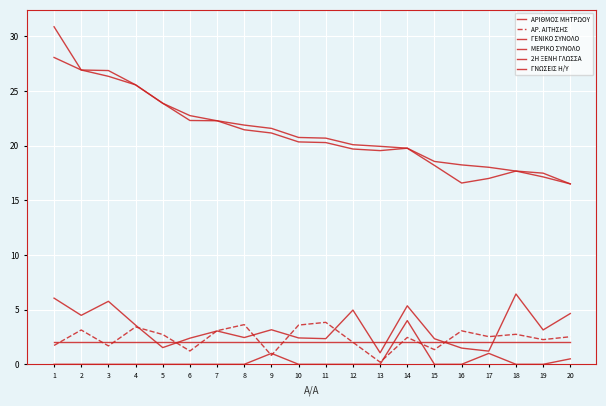

Reading right to left, list all the values displayed in this chart.

ΑΡΙΘΜΟΣ ΜΗΤΡΩΟΥ: 20=4.6	19=3.1	18=6.4	17=1.2	16=1.5	15=2.3	14=5.3	13=1.1	12=5.0	11=2.3	10=2.4	9=3.2	8=2.4	7=3.0	6=2.4	5=1.5	4=3.6	3=5.8	2=4.5	1=6.1
ΑΡ. ΑΙΤΗΣΗΣ: 20=2.5	19=2.3	18=2.7	17=2.5	16=3.1	15=1.3	14=2.5	13=0.2	12=2.0	11=3.8	10=3.6	9=0.8	8=3.6	7=3.1	6=1.2	5=2.7	4=3.4	3=1.7	2=3.1	1=1.7
ΓΕΝΙΚΟ ΣΥΝΟΛΟ: 20=16.5	19=17.5	18=17.7	17=18.0	16=18.2	15=18.6	14=19.8	13=19.9	12=20.1	11=20.7	10=20.7	9=21.6	8=21.9	7=22.3	6=22.7	5=23.9	4=25.6	3=26.9	2=26.9	1=30.9
ΜΕΡΙΚΟ ΣΥΝΟΛΟ: 20=16.5	19=17.1	18=17.7	17=17.0	16=16.6	15=18.2	14=19.8	13=19.5	12=19.7	11=20.3	10=20.3	9=21.2	8=21.4	7=22.3	6=22.3	5=23.9	4=25.6	3=26.3	2=26.9	1=28.1
2Η ΞΕΝΗ ΓΛΩΣΣΑ: 20=0.5	19=0.0	18=0.0	17=1.0	16=0.0	15=0.0	14=4.0	13=0.0	12=0.0	11=0.0	10=0.0	9=1.0	8=0.0	7=0.0	6=0.0	5=0.0	4=0.0	3=0.0	2=0.0	1=0.0
ΓΝΩΣΕΙΣ Η/Υ: 20=2.0	19=2.0	18=2.0	17=2.0	16=2.0	15=2.0	14=2.0	13=2.0	12=2.0	11=2.0	10=2.0	9=2.0	8=2.0	7=2.0	6=2.0	5=2.0	4=2.0	3=2.0	2=2.0	1=2.0